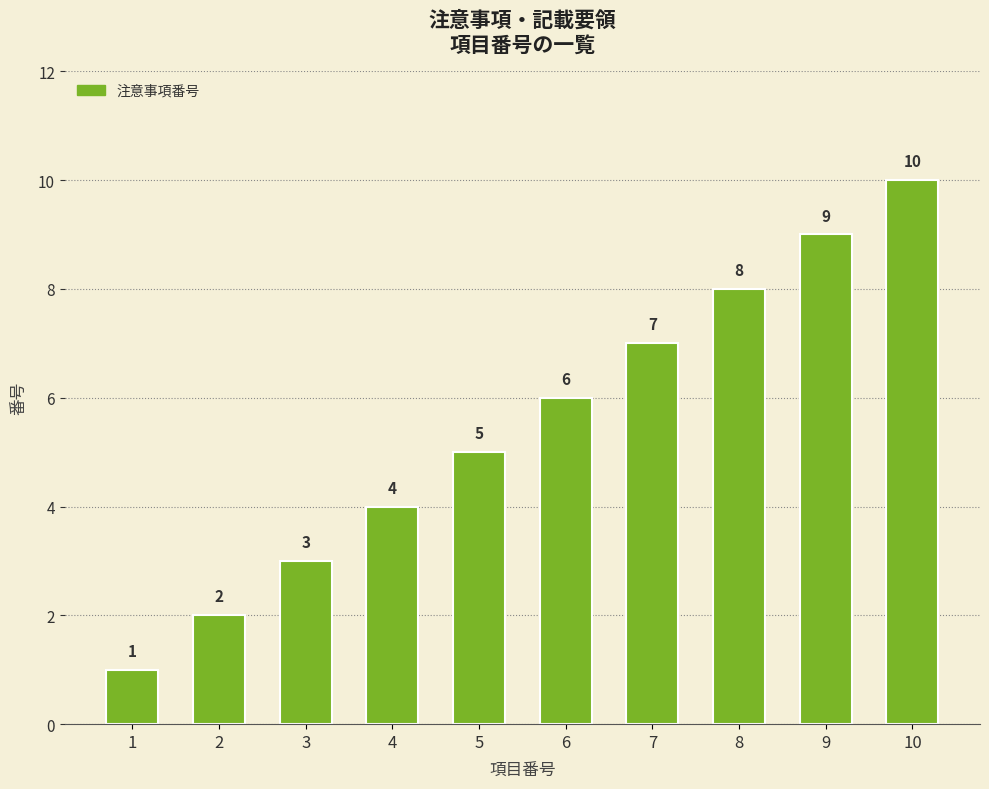

Is it true that the value at 9 is 14?

False